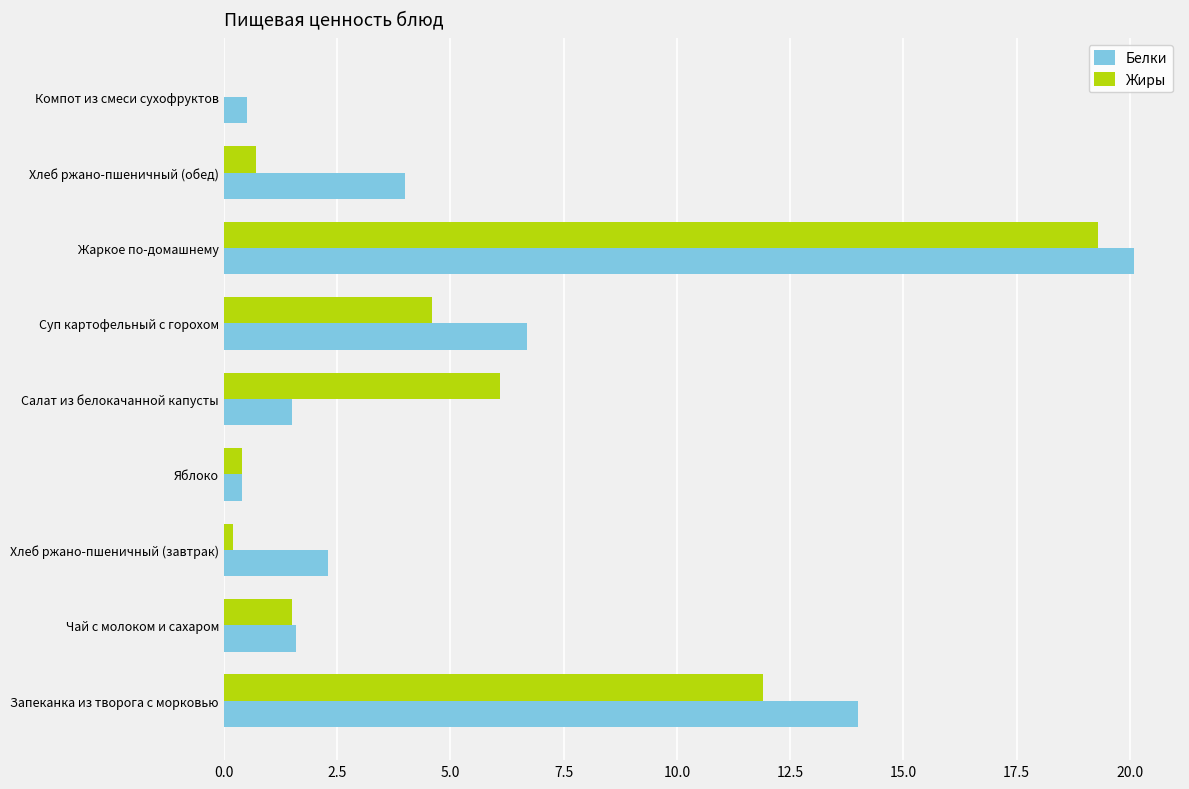

Count the number of categories in the chart.

9